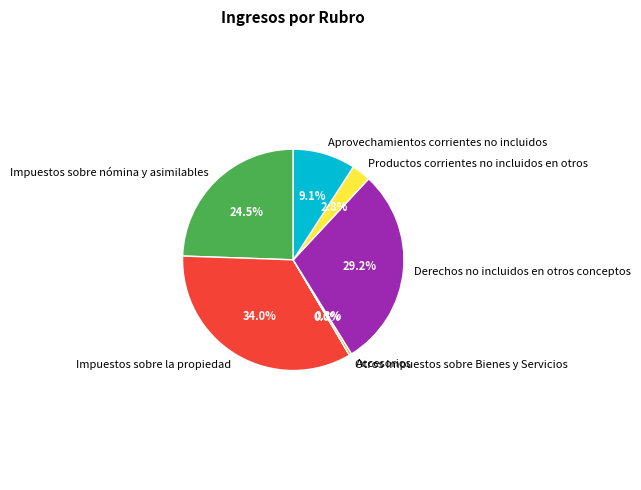

To the nearest percent, what is the combined percentage of Productos corrientes no incluidos en otros and Impuestos sobre la propiedad?

37%